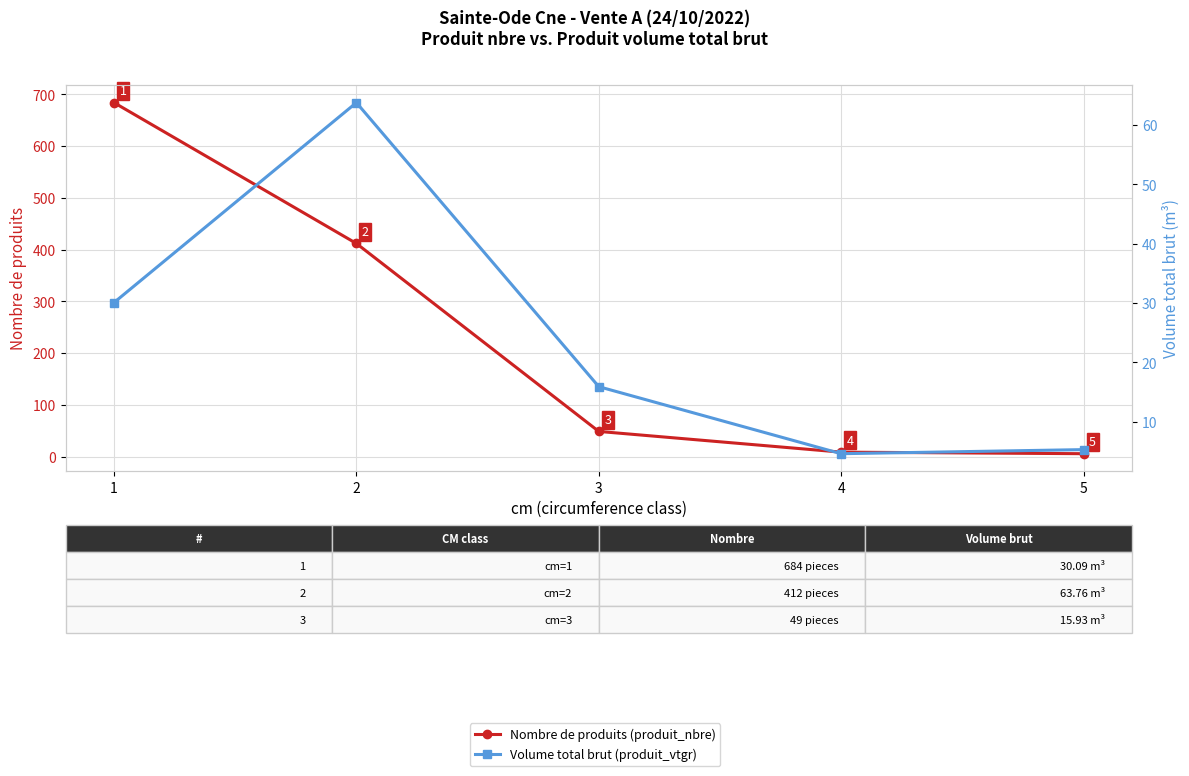

How many interior local peaks does the Volume total brut (produit_vtgr) series have?

1